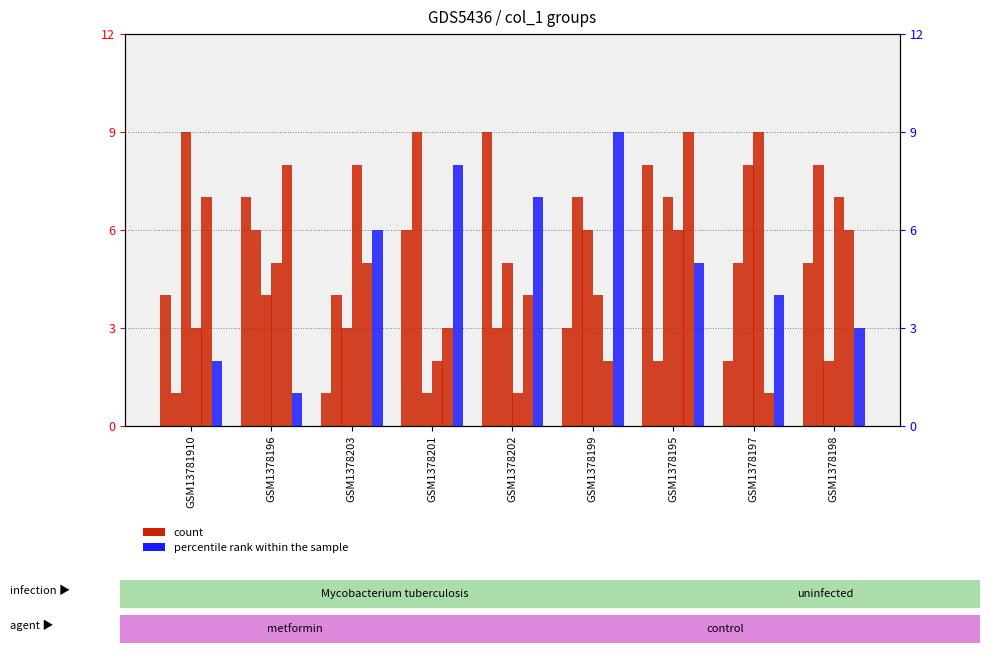

Read the col_9 value at GSM1378203.

6